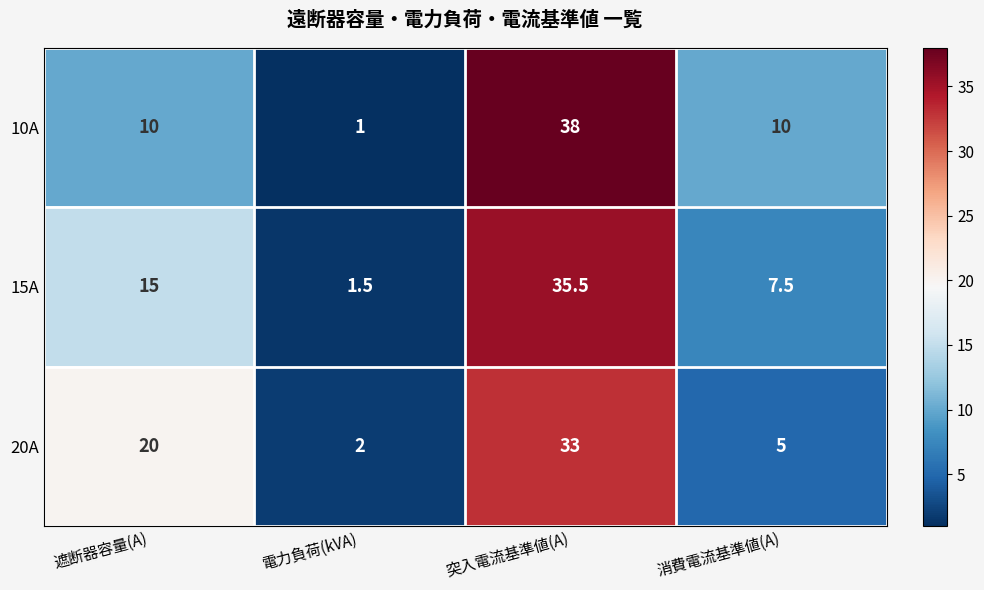

What value does the 10A series have at 突入電流基準値(A)?

38.0